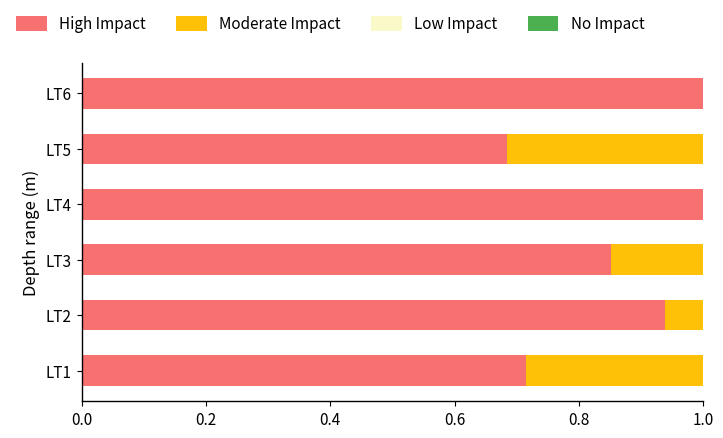

What is the highest value of the High Impact series?

1.0